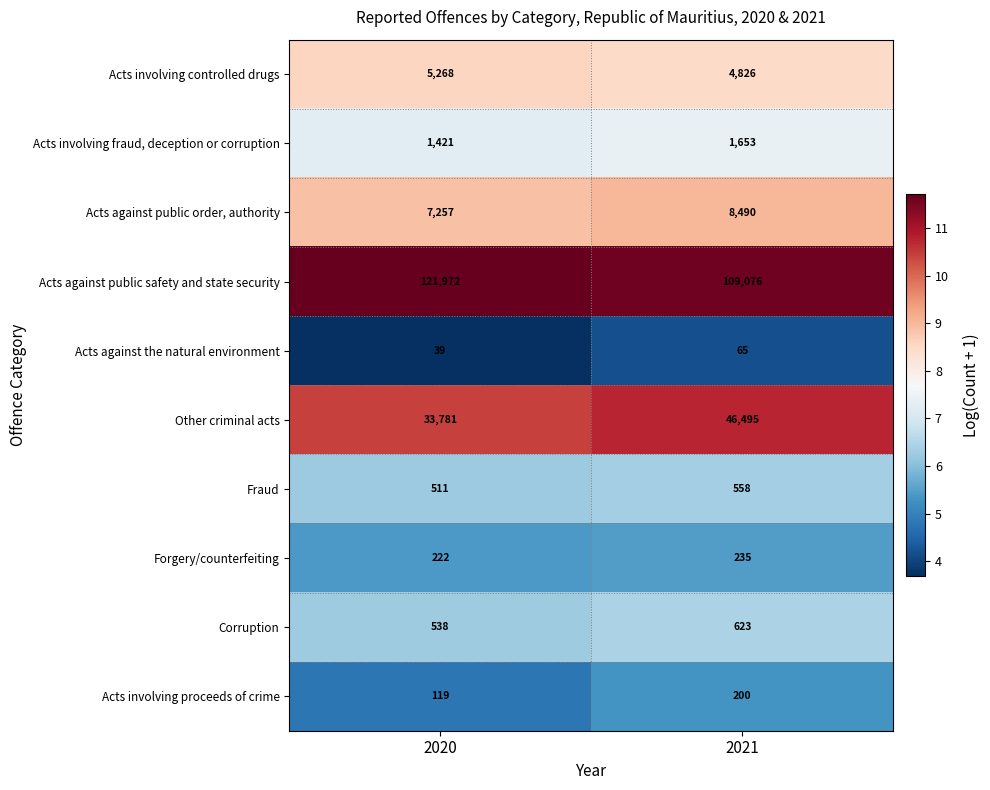

True or false: Acts involving controlled drugs has a value of 5268 at 2020.

True